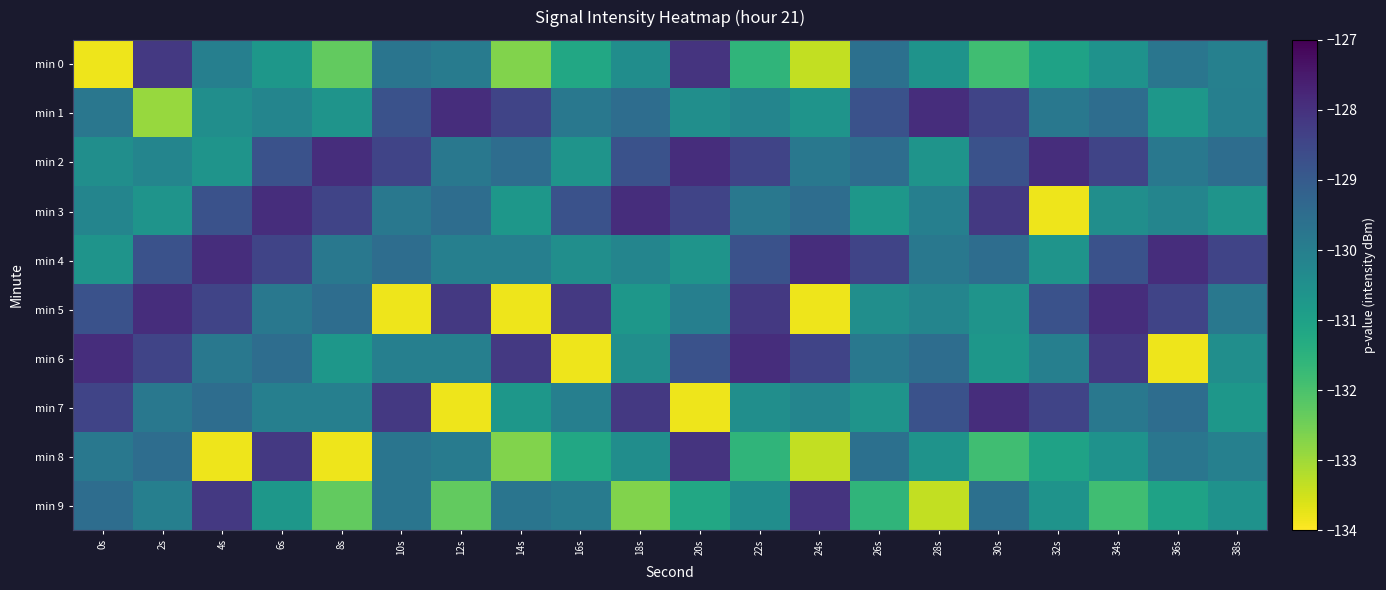

Which label corresponds to the largest value in the chart?

12s